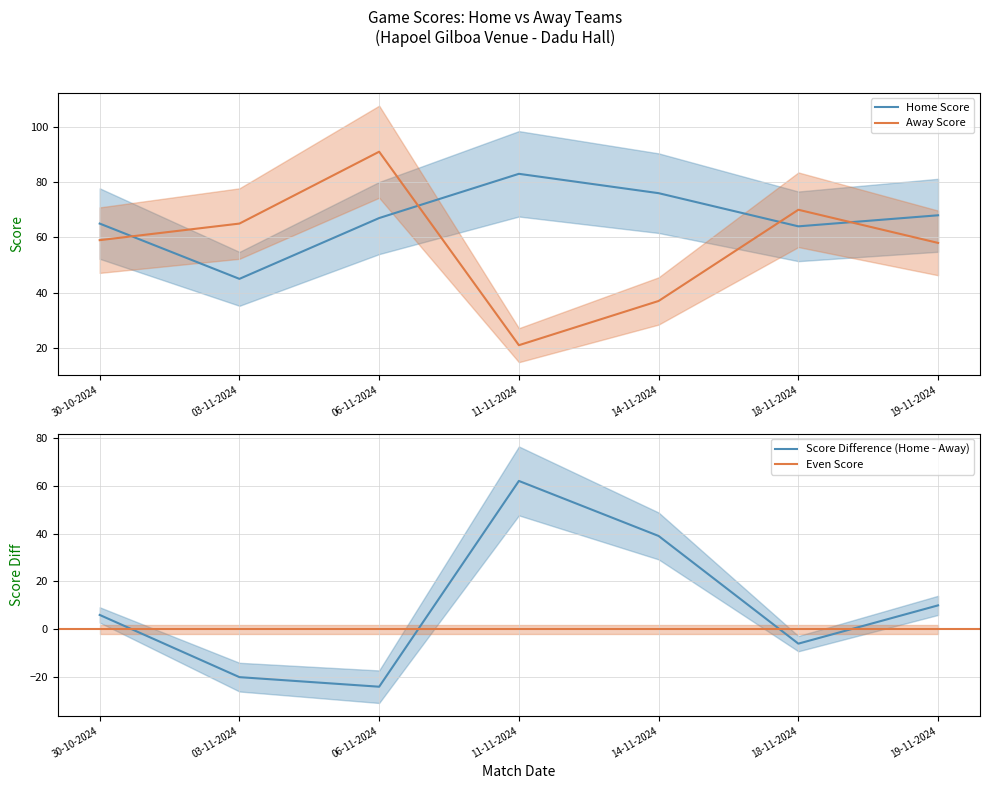

Rank the series by their maximum value, from highest to lowest.

Away Score, Home Score